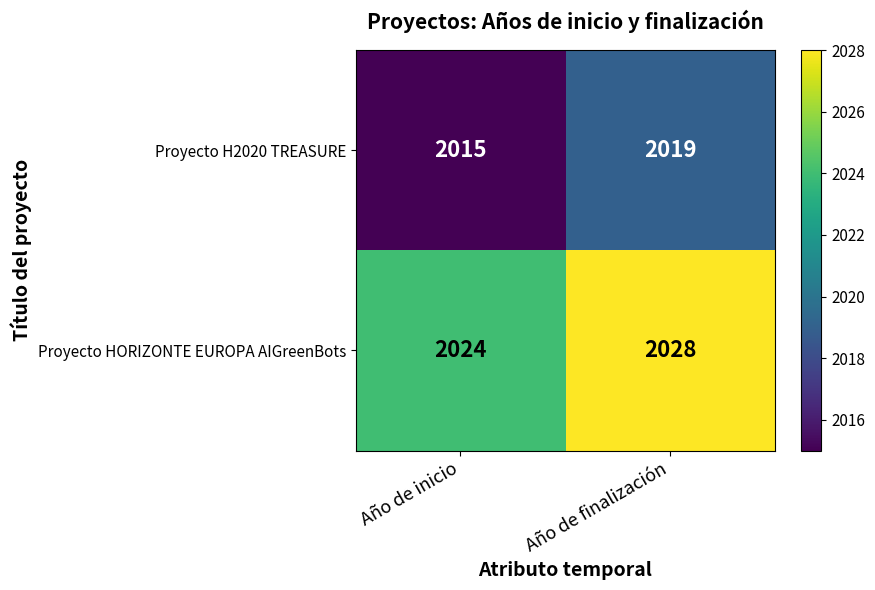

Which category has the highest value across all series?

Año de finalización